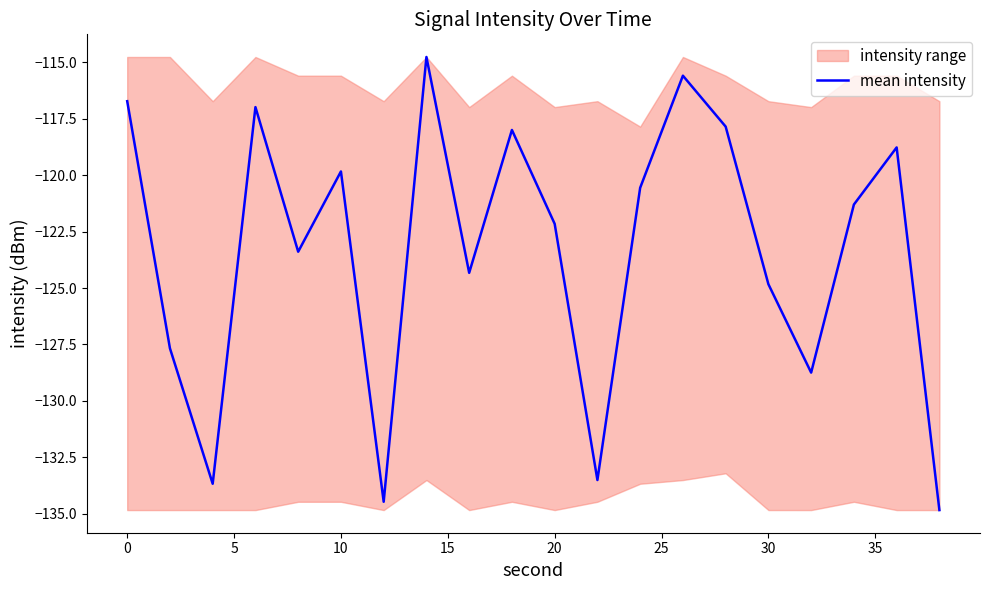

How many values are below -121?

11